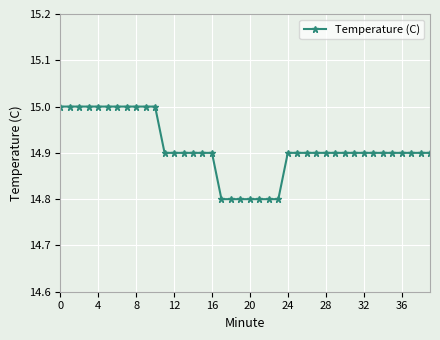

What is the maximum value shown in the chart?

15.0